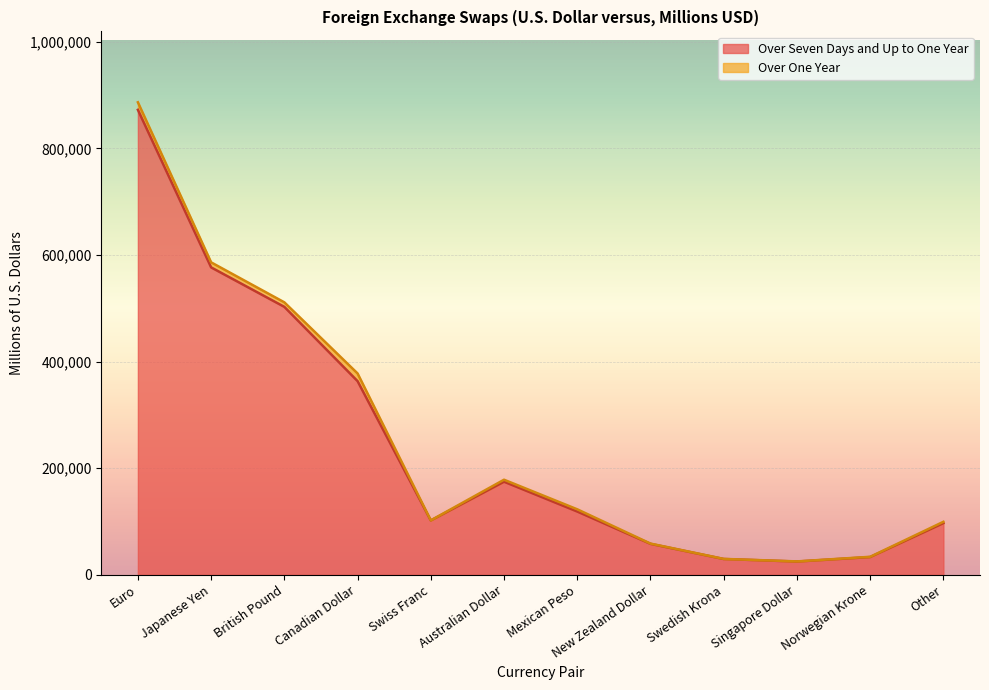

Where is the data nearest to the value 448744?

British Pound